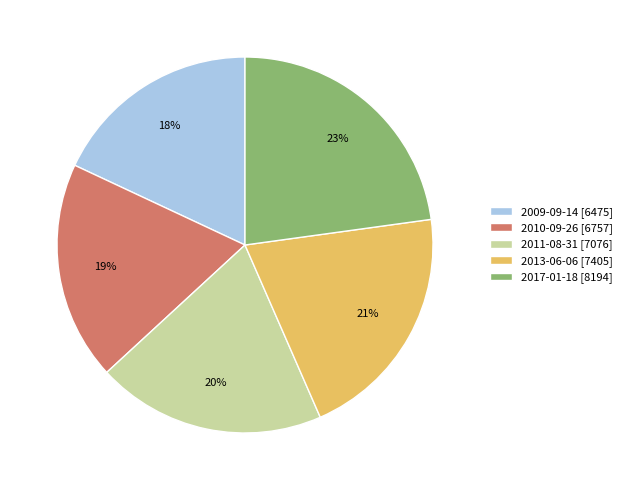

The 2010-09-26 slice represents 5% of the pie. True or false?

False